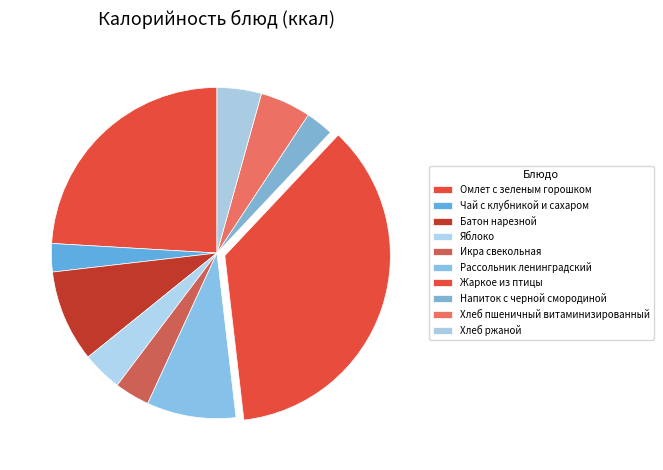

Is it true that Рассольник ленинградский is 9% of the pie?

True